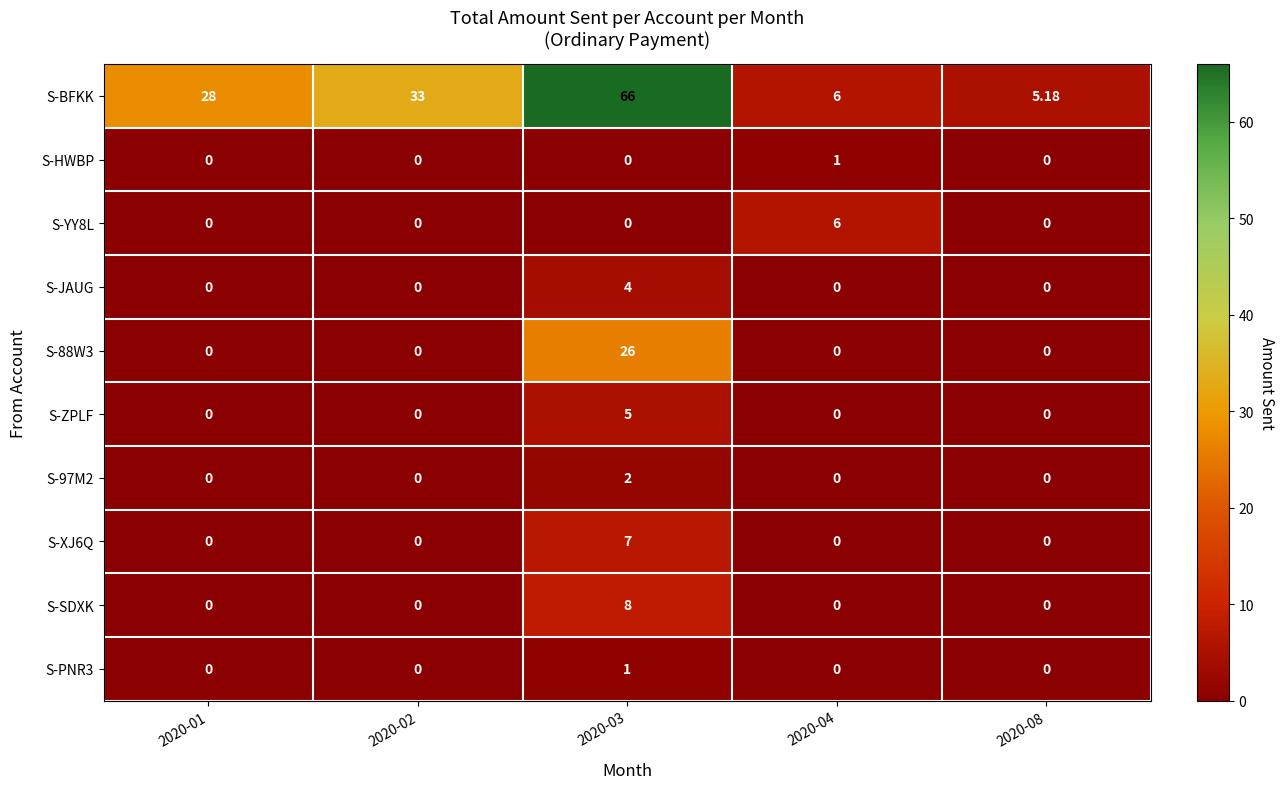

Between 2020-01 and 2020-03, which series saw the biggest shift?

S-BFKK